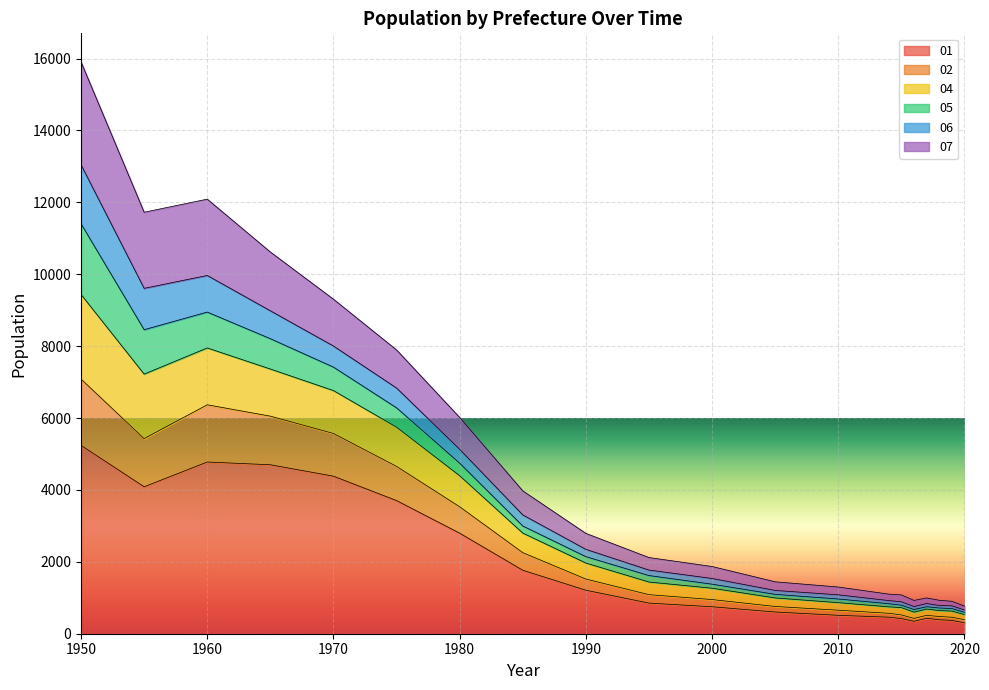

True or false: 02 has more than 2 points higher than both neighbors.

False